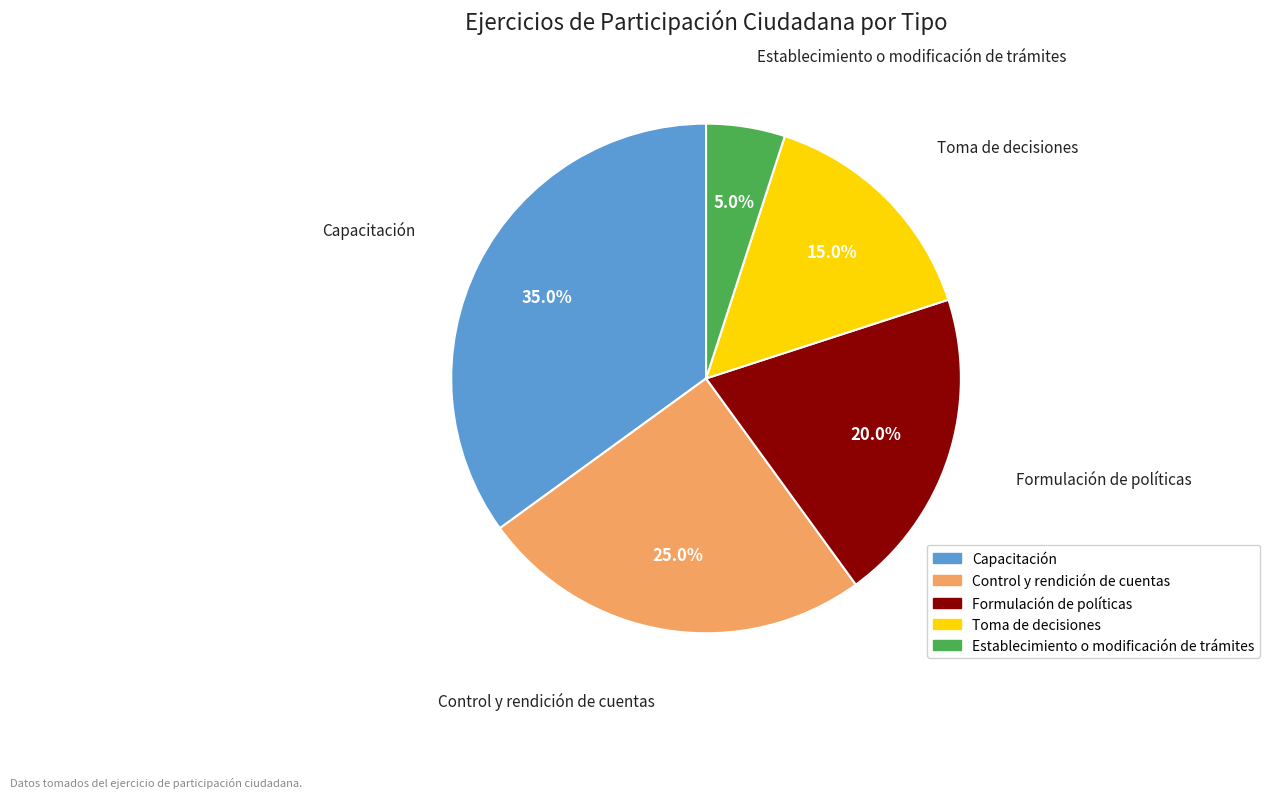

Is there any slice that represents more than half of the pie?

No